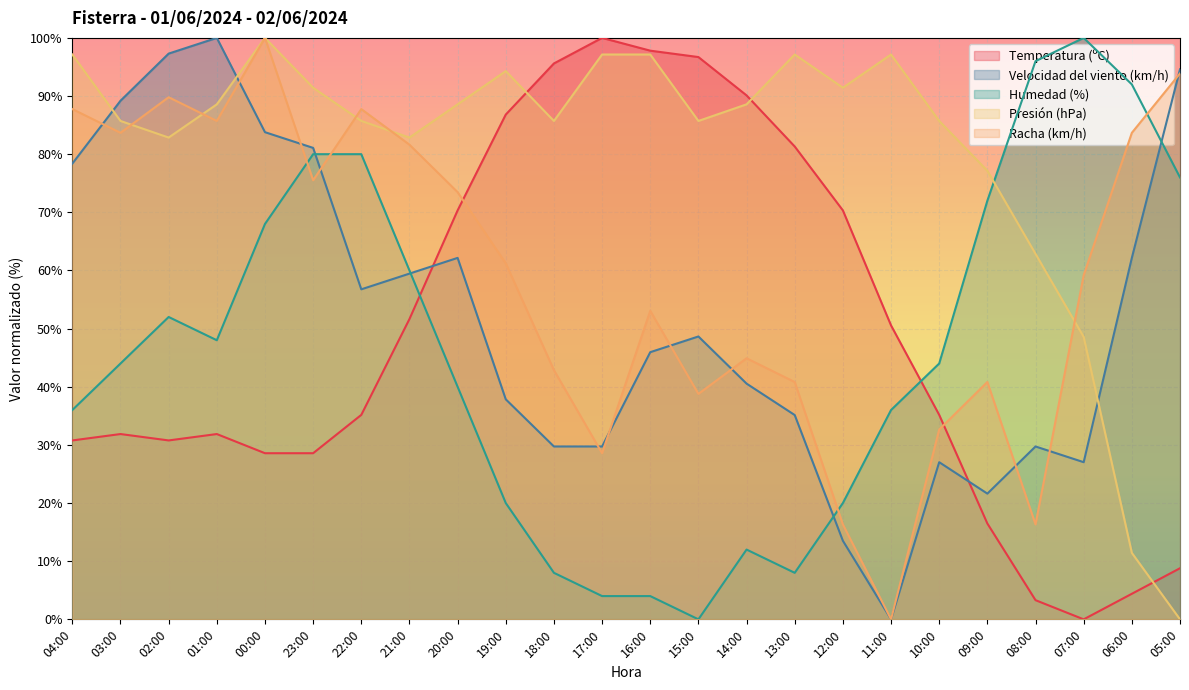

Rank the series at 21:00 from lowest to highest value.

Temperatura (ºC), Velocidad del viento (km/h), Humedad (%), Racha (km/h), Presión (hPa)